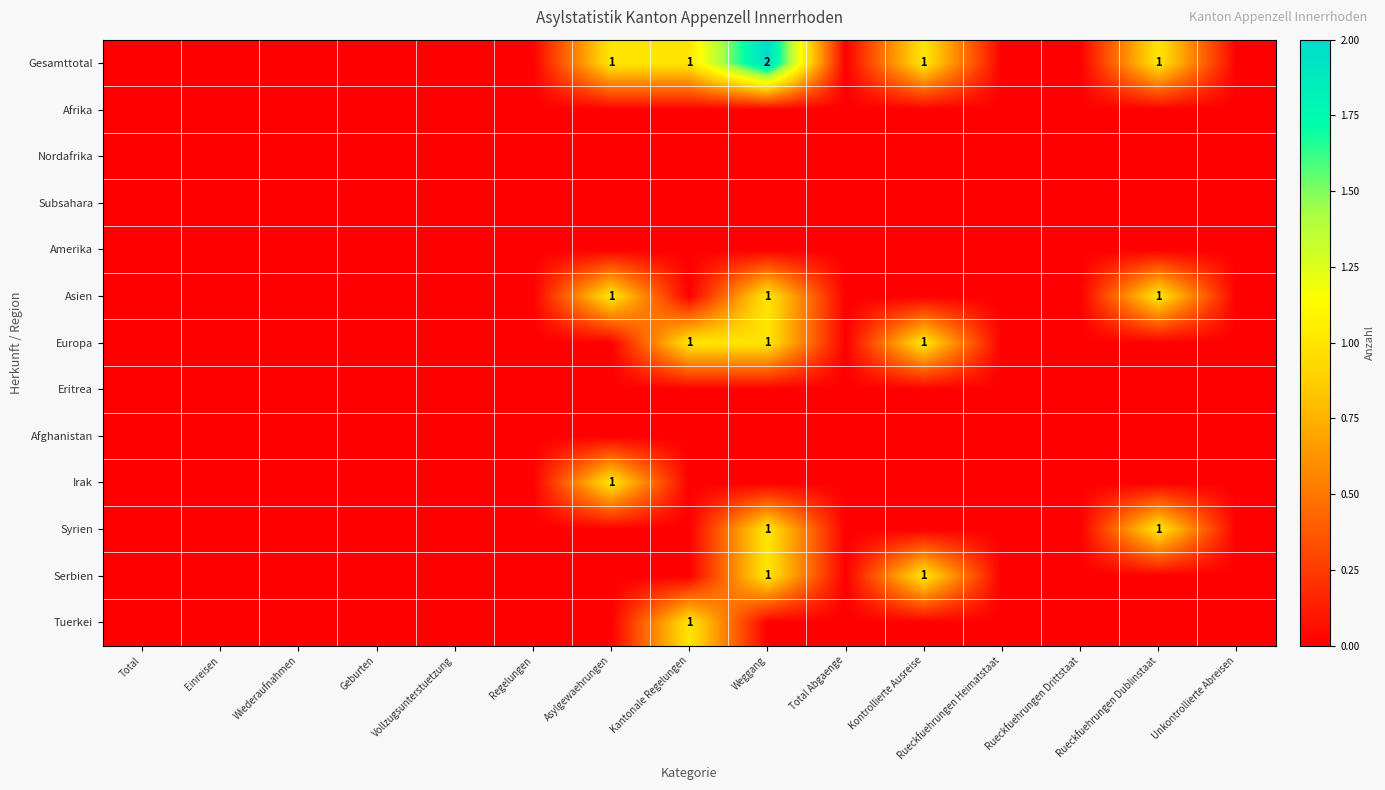

Between Vollzugsunterstuetzung and Total Abgaenge, which series saw the biggest shift?

Gesamttotal